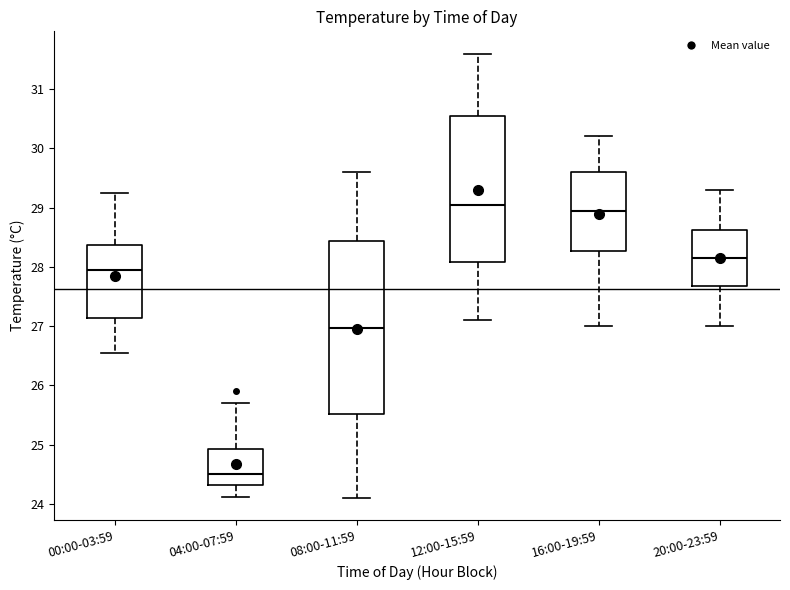

Comparing the boxes themselves (not the whiskers), which one is the tallest?

08:00-11:59